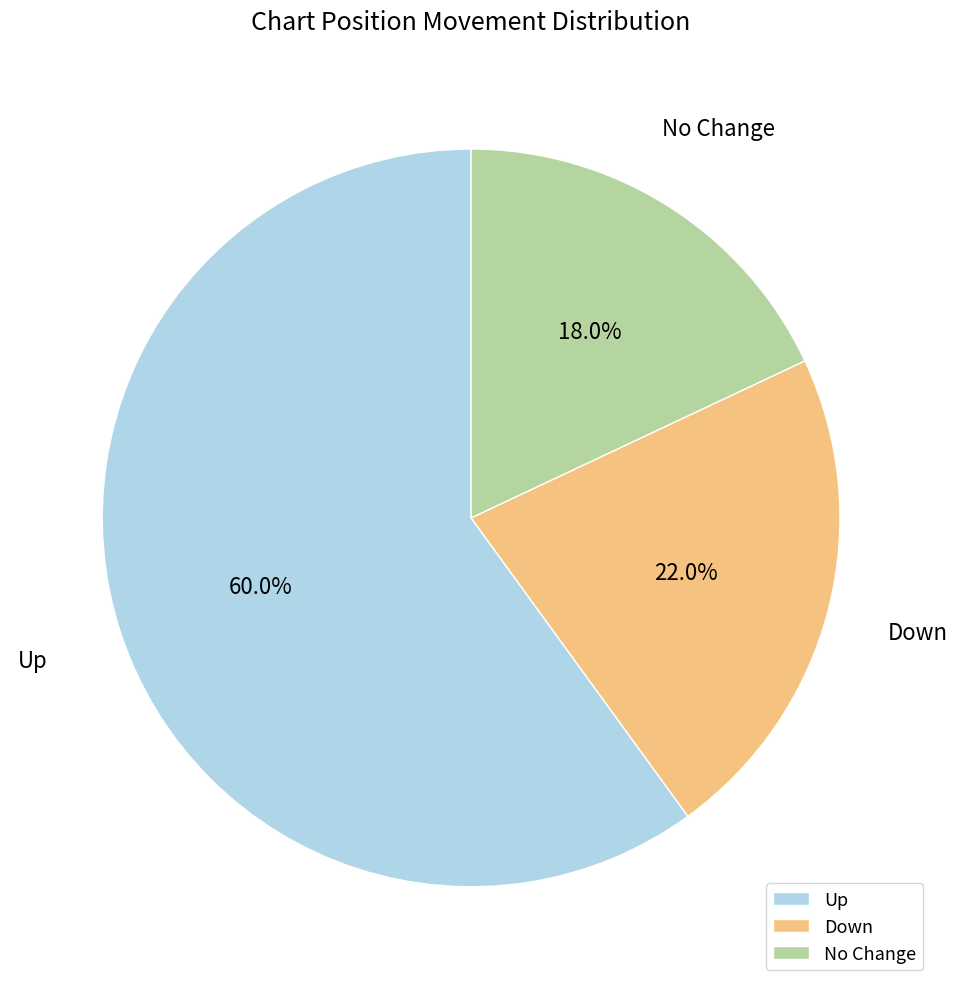

Which has a higher value, Down or Up?

Up